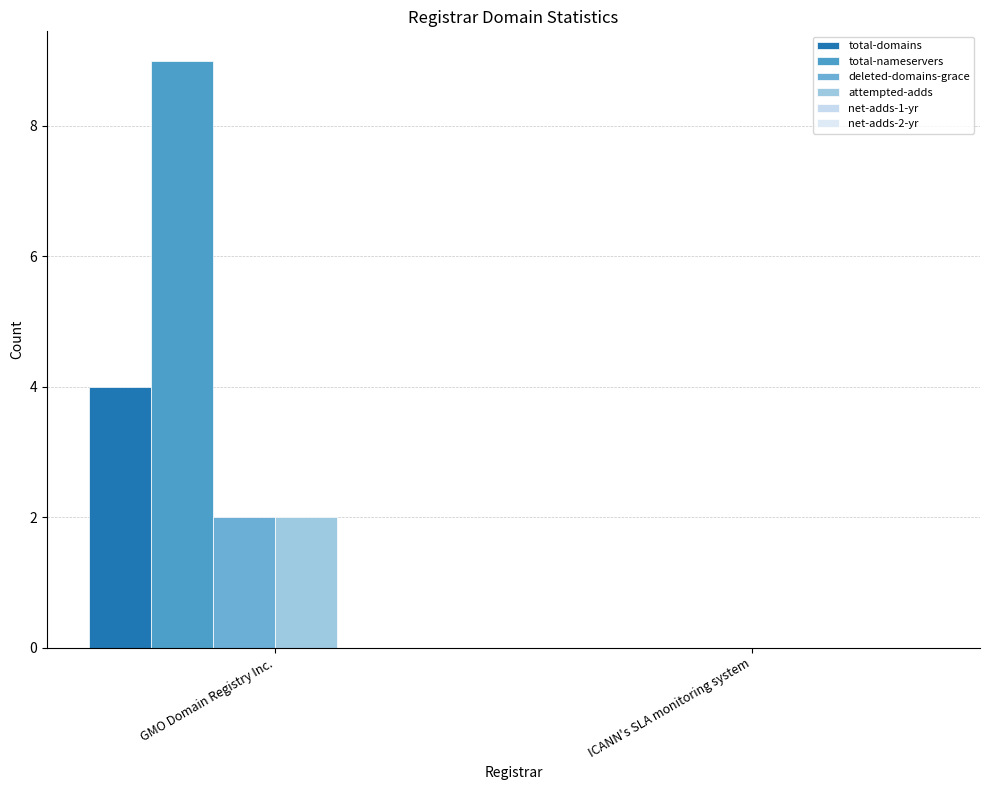

Count the number of data series in this chart.

4